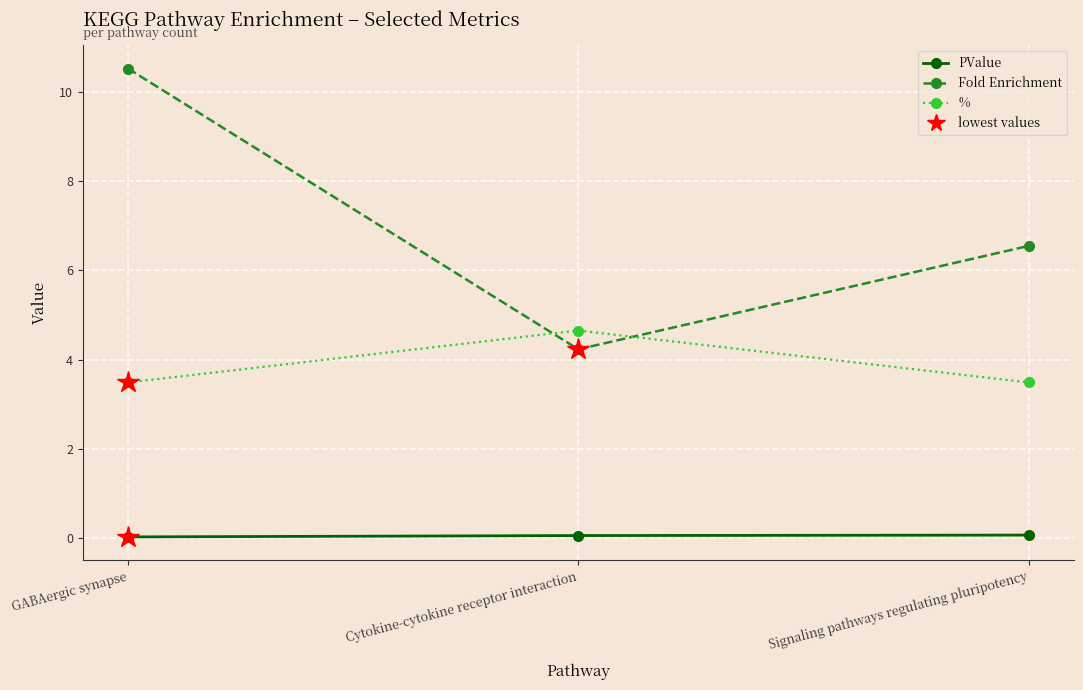

Which series has the largest total across all categories?

Fold Enrichment